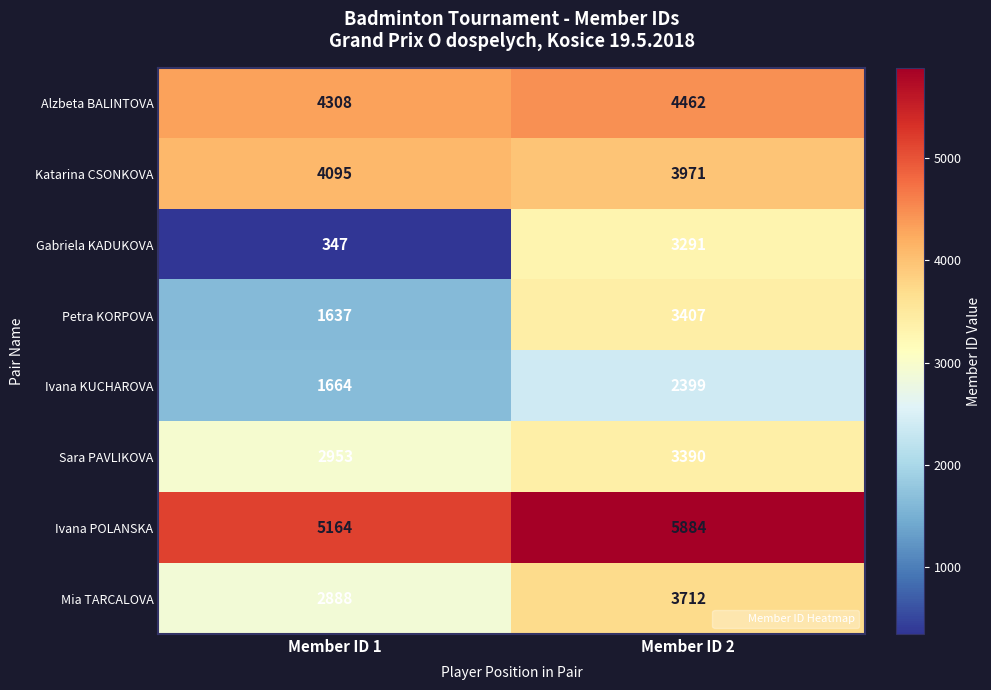

What is the sum of all Mia TARCALOVA values?

6600